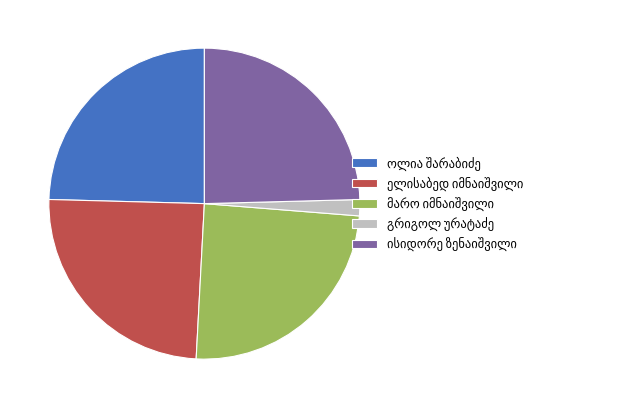

Does any single category account for the majority?

No